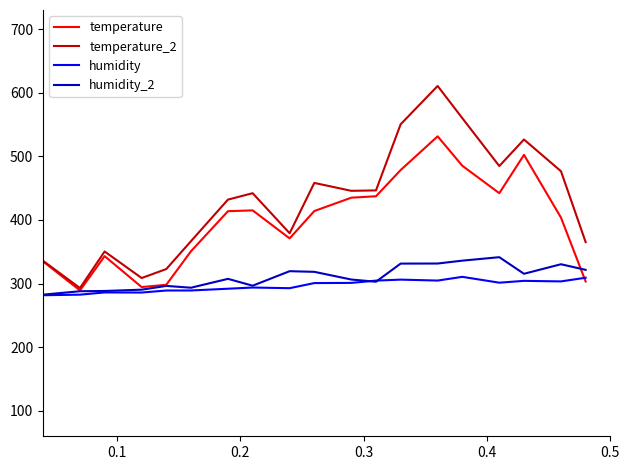

Which series has the largest total across all categories?

temperature_2